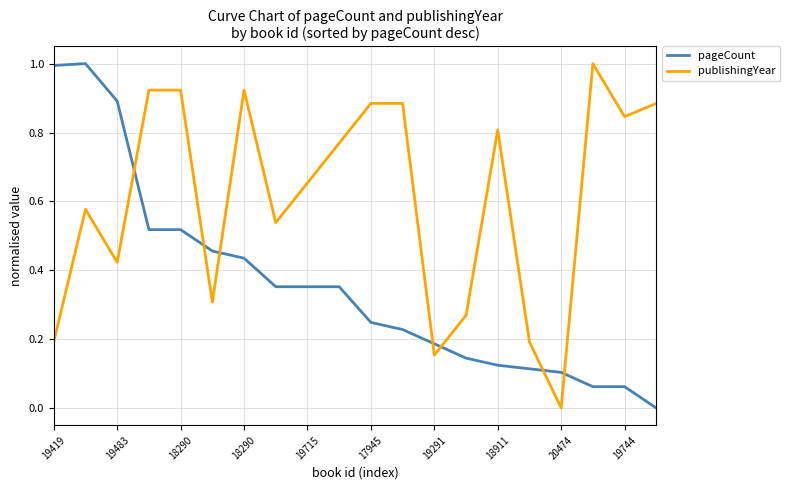

What are all the series names shown in the legend?

pageCount, publishingYear